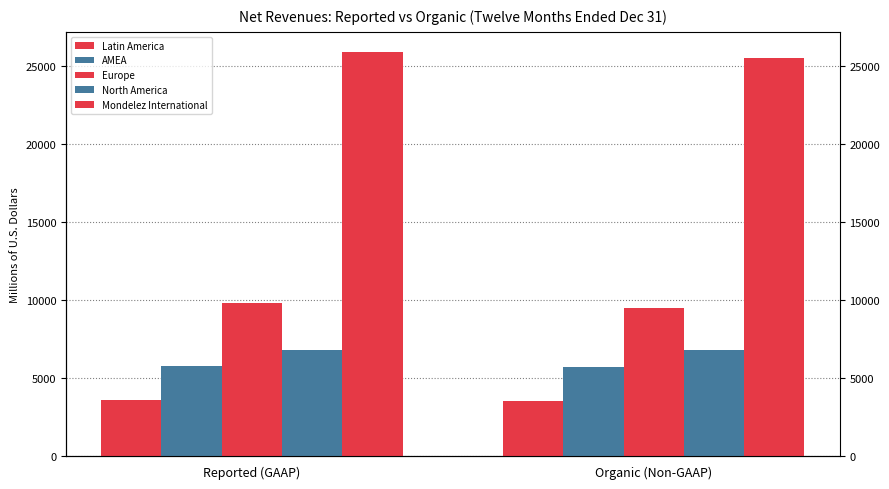

At which category is the sum across all series the highest?

Reported (GAAP)